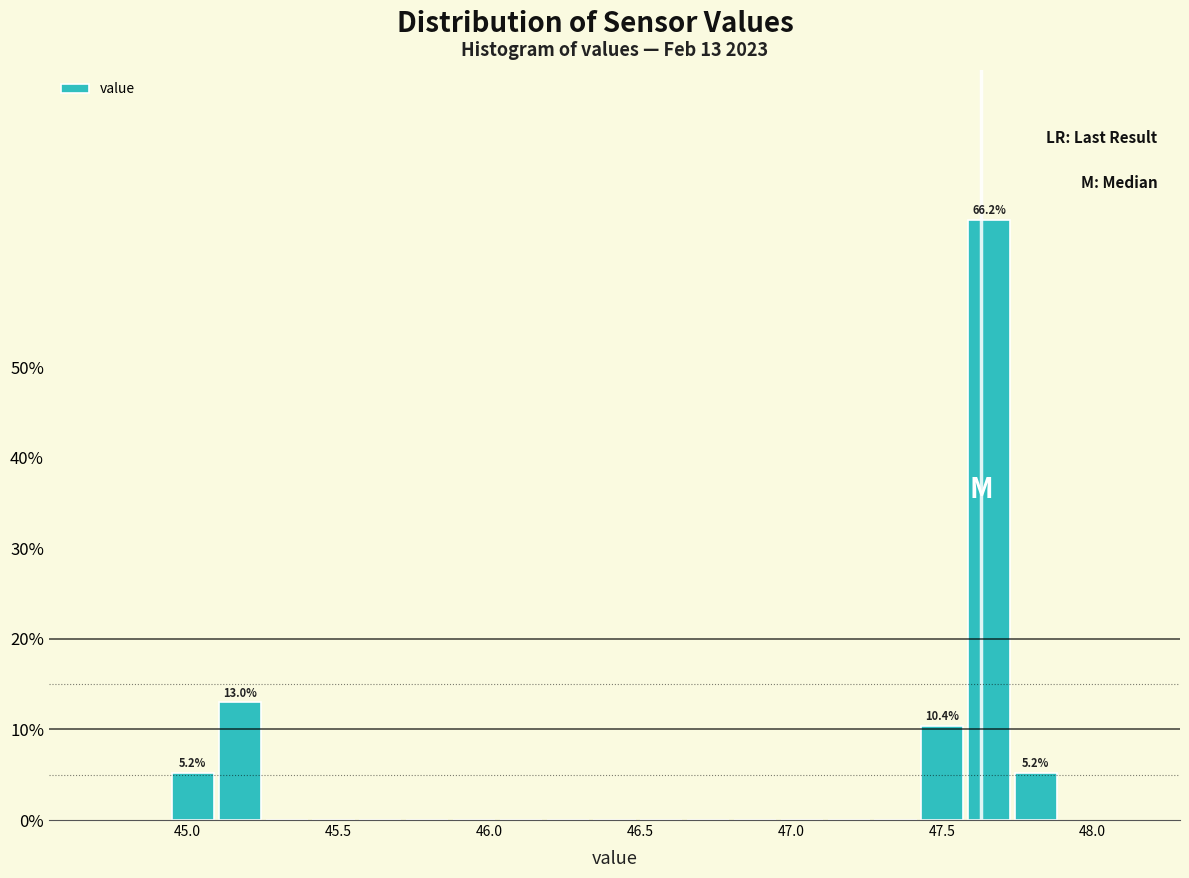

Around what value on the x-axis is the tallest bar? Give the approximate position of its centre, as read against the axis.

47.65